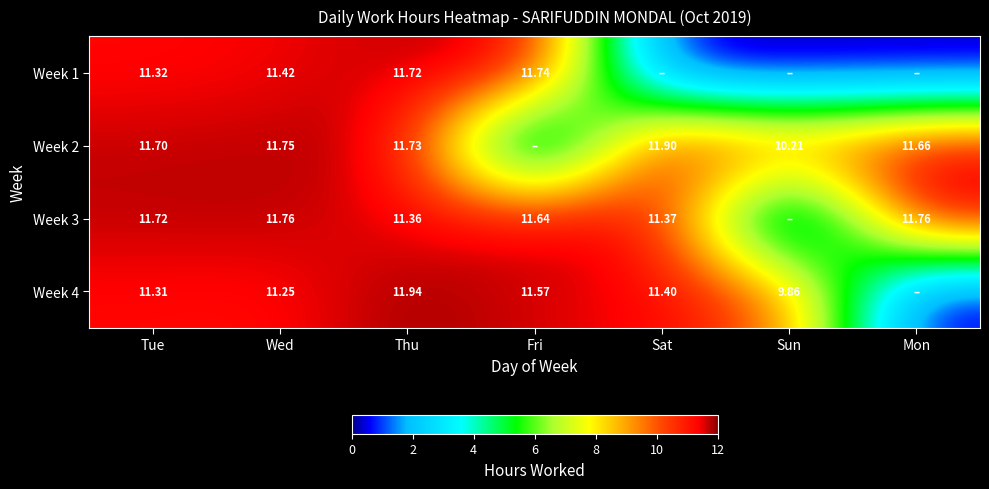

Is the value of Week 2 at Wed greater than the value of Week 1 at Wed?

Yes